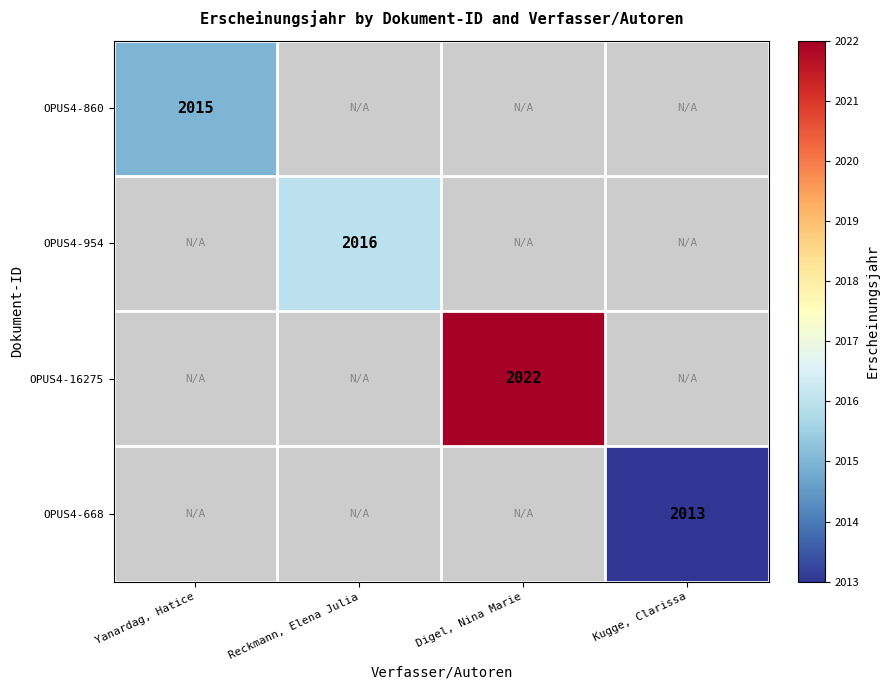

Count the number of data series in this chart.

4